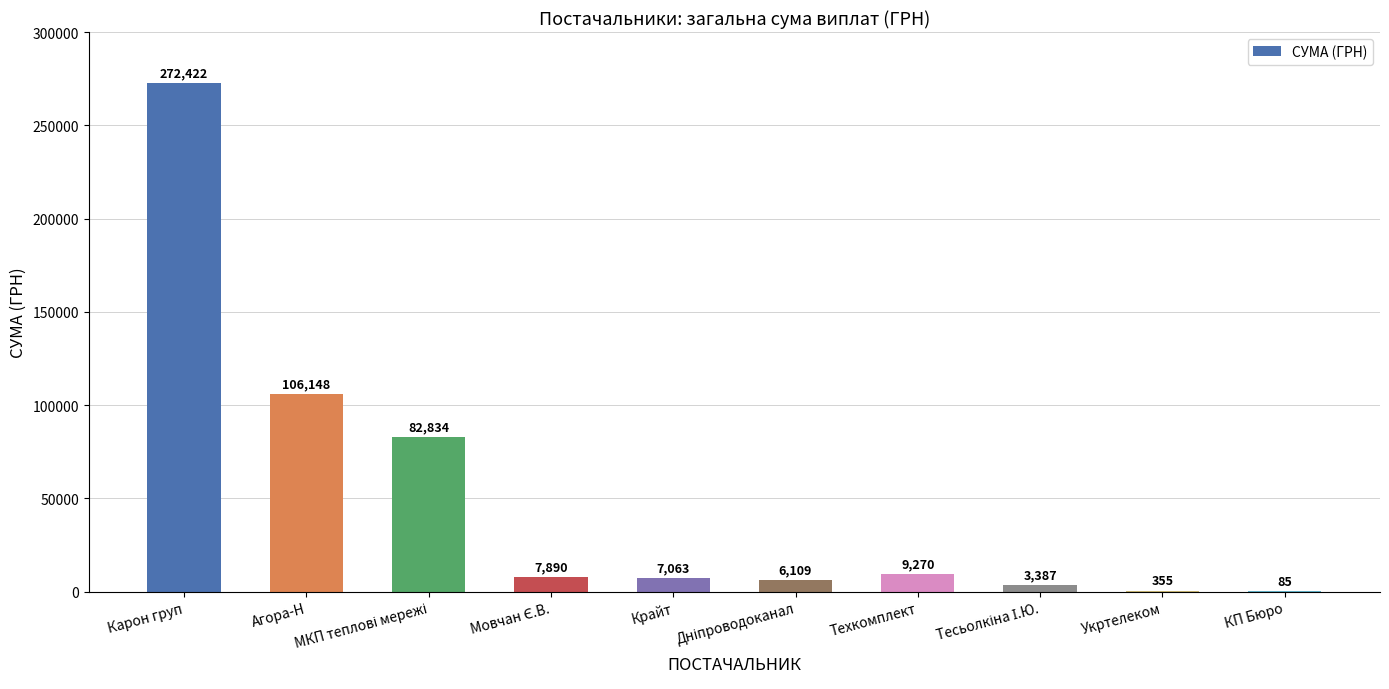

What is the greatest value displayed?

272422.2